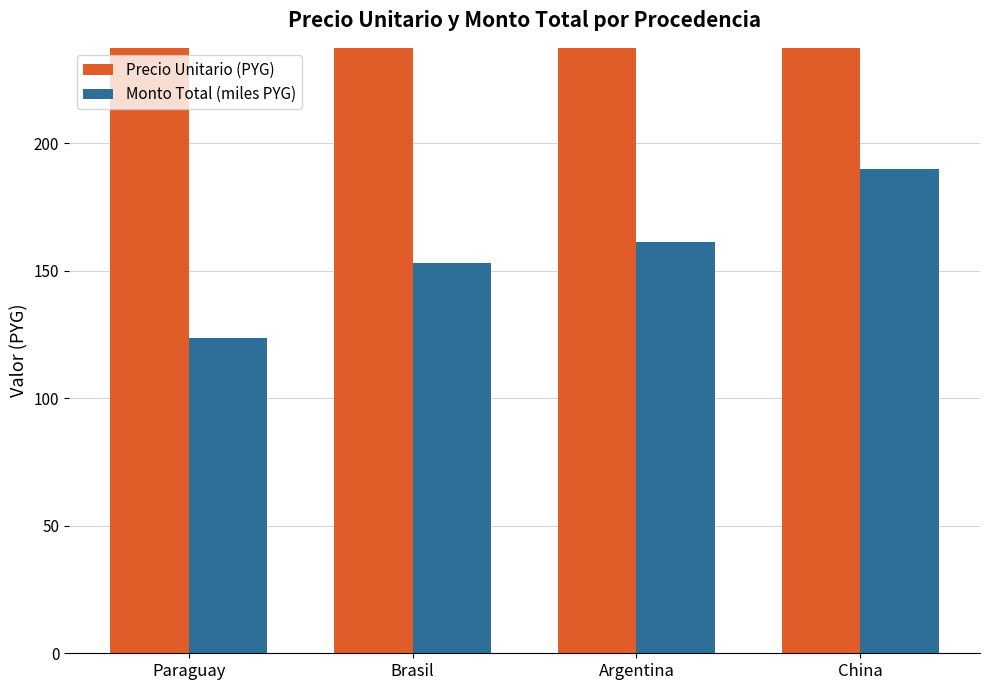

What is the sum of all Monto Total (miles PYG) values?

628.2